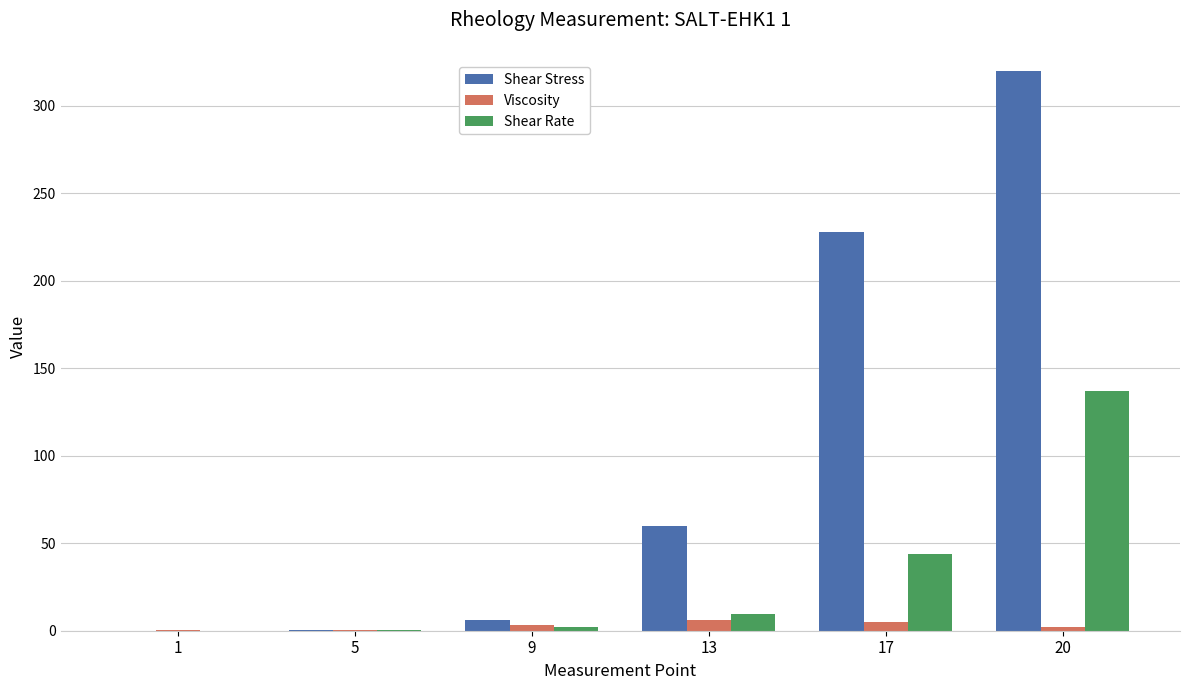

What is the greatest value displayed?

320.0